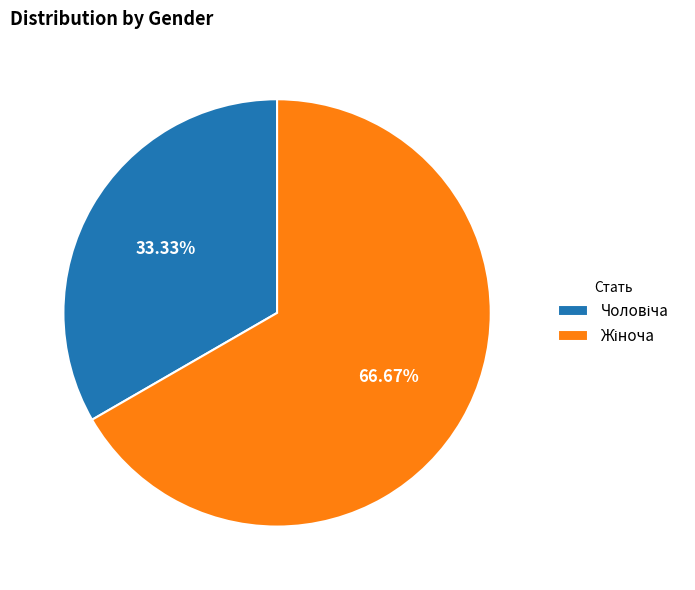

Does any single category account for the majority?

Yes